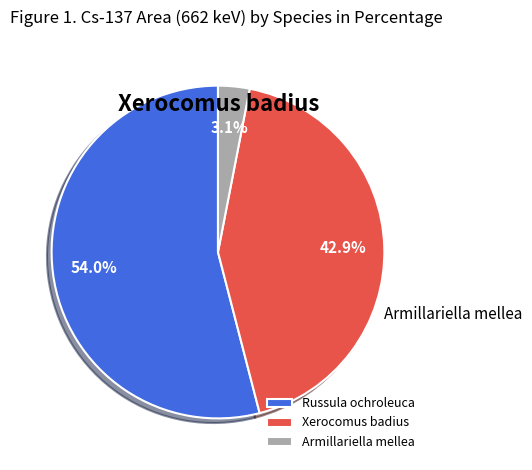

How many segments does this pie chart have?

3